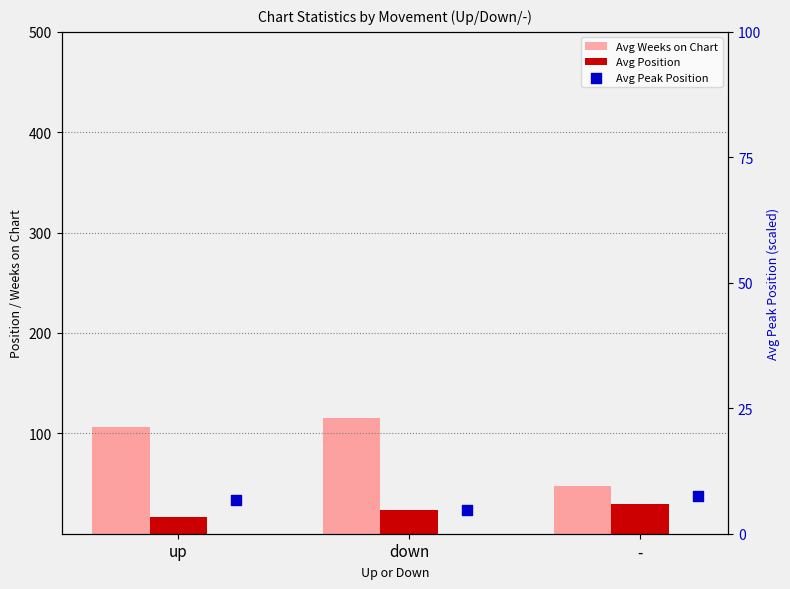

What is the total value across all series at down?

143.6